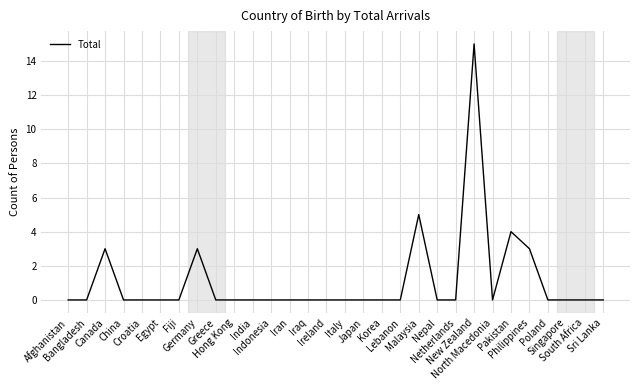

How many lines are shown in the chart?

1